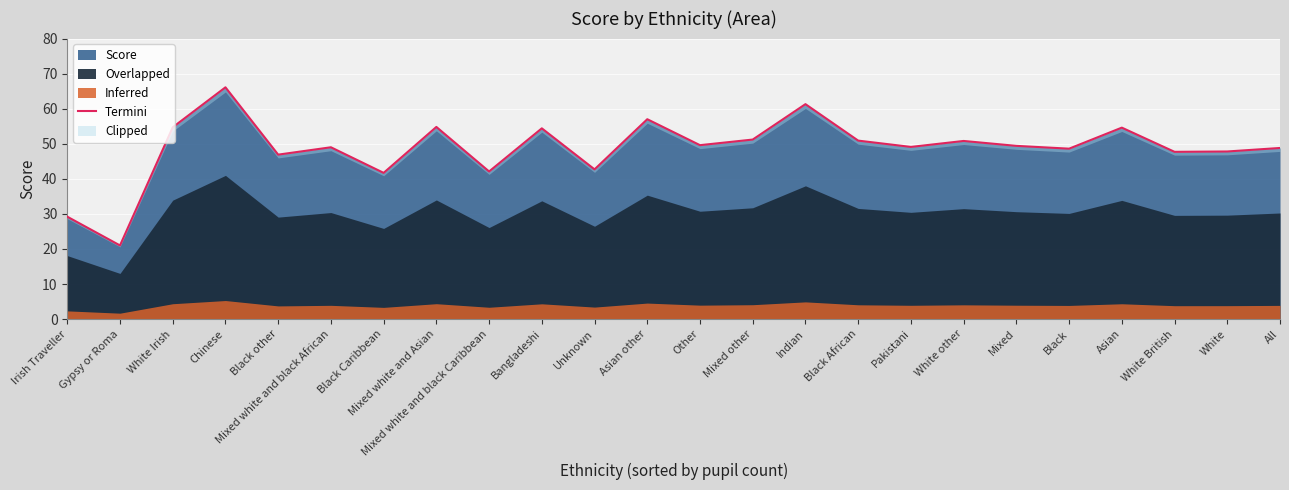

What position from the left is Unknown?

11